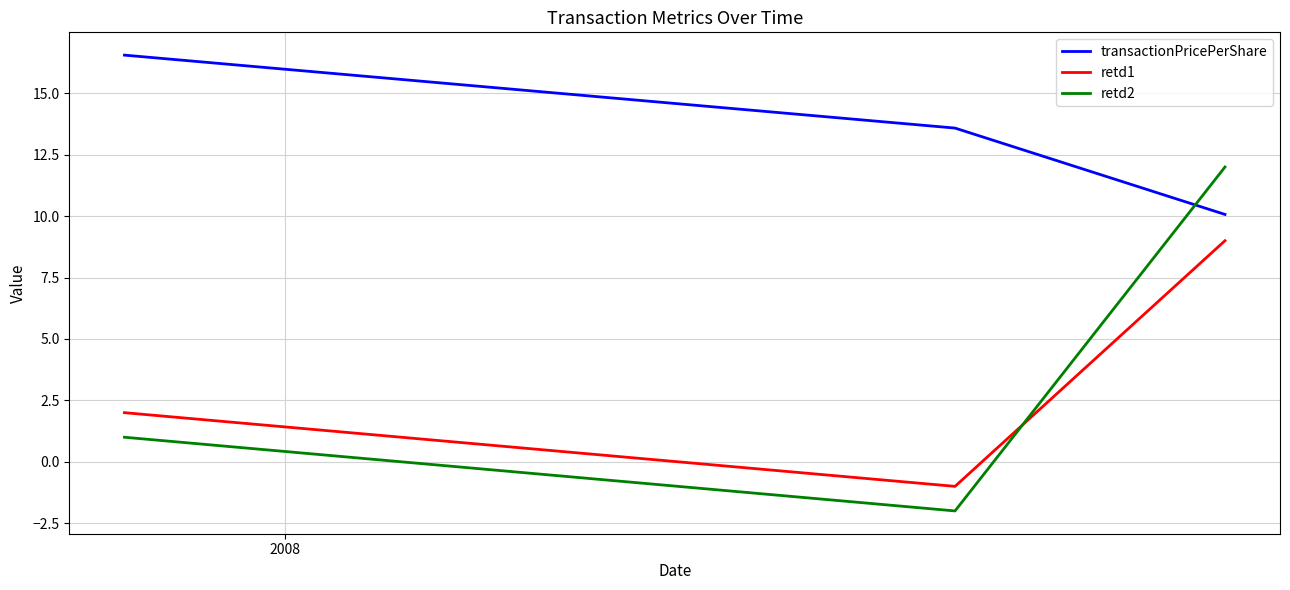

What is the difference between the second highest and minimum values in the retd2 series?

3.0